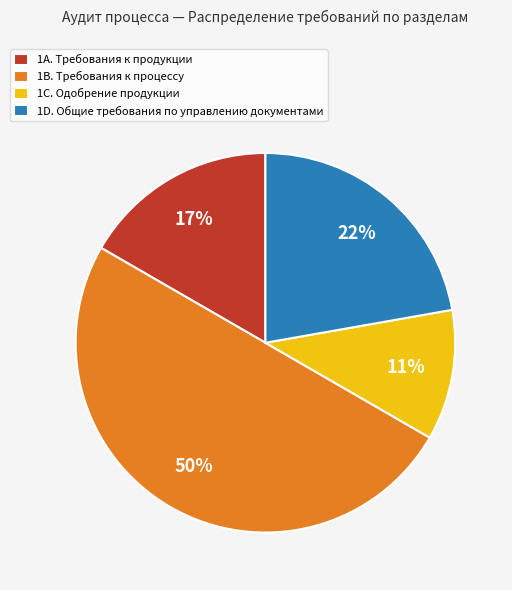

Rank the categories by value from highest to lowest.

1В. Требования к процессу, 1D. Общие требования по управлению документами, 1А. Требования к продукции, 1С. Одобрение продукции